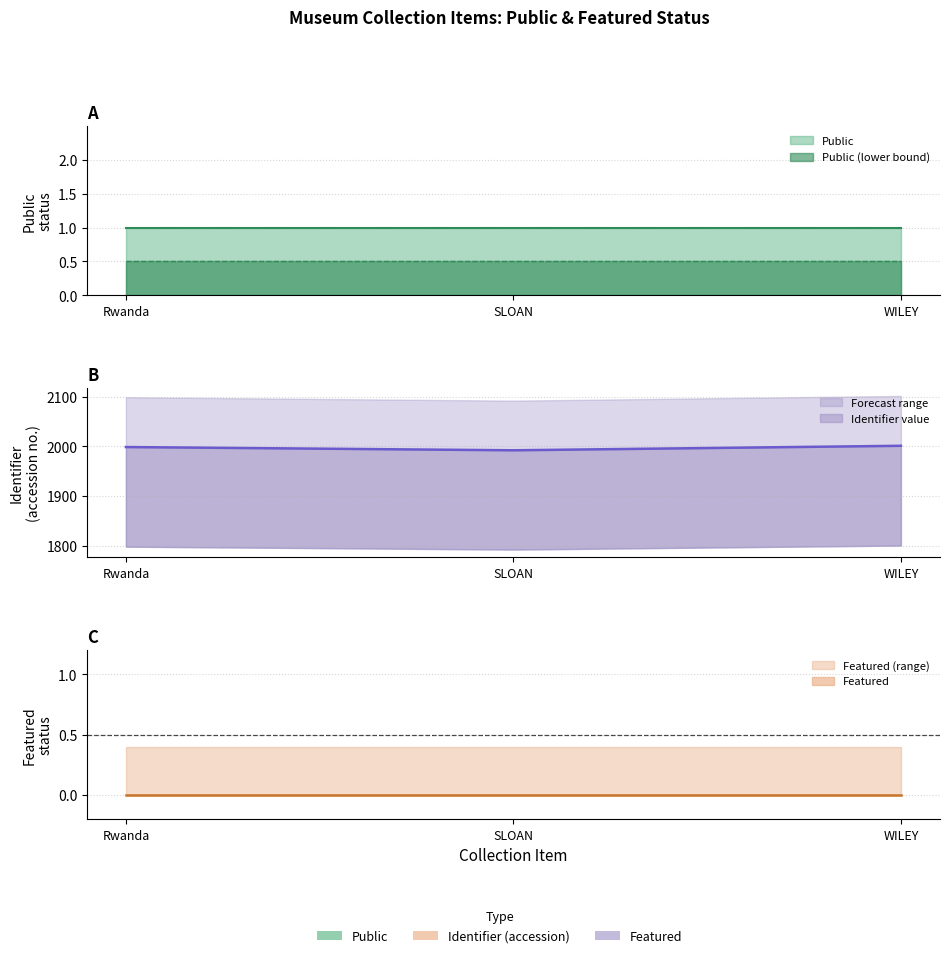

Does the chart have visible grid lines?

Yes